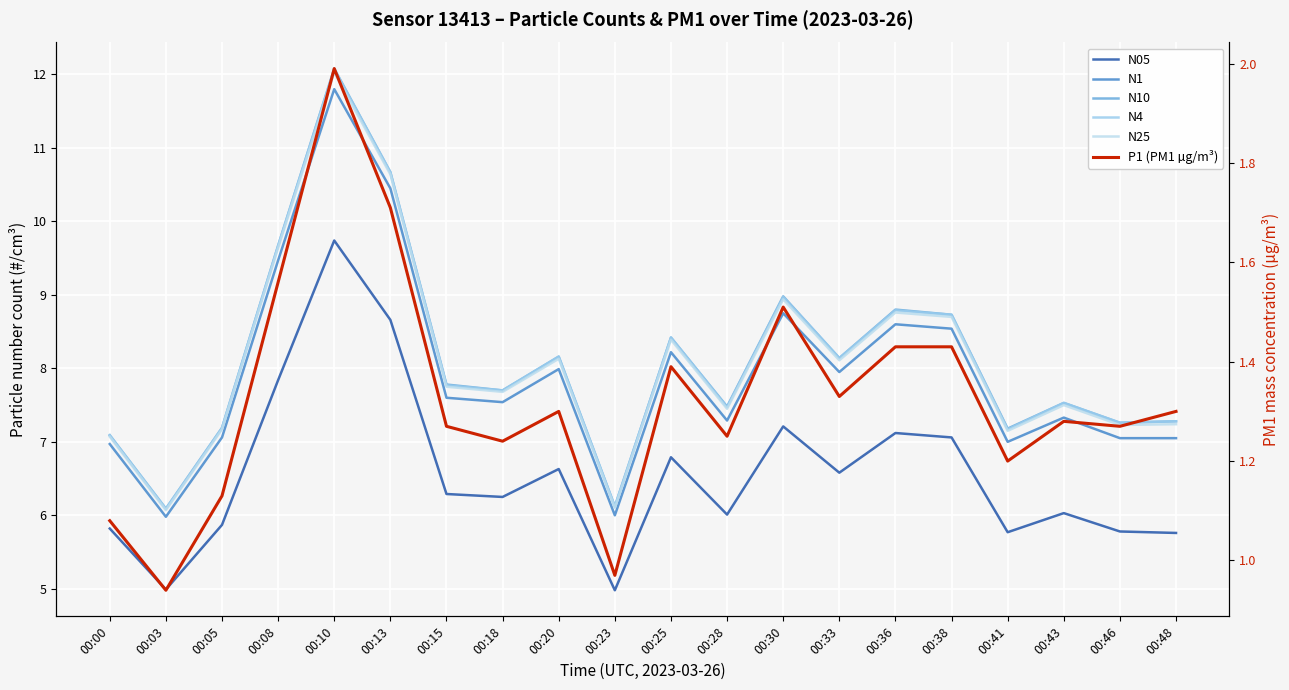

List the series in order of their peak value, lowest first.

P1 (PM1 µg/m³), N05, N1, N25, N4, N10